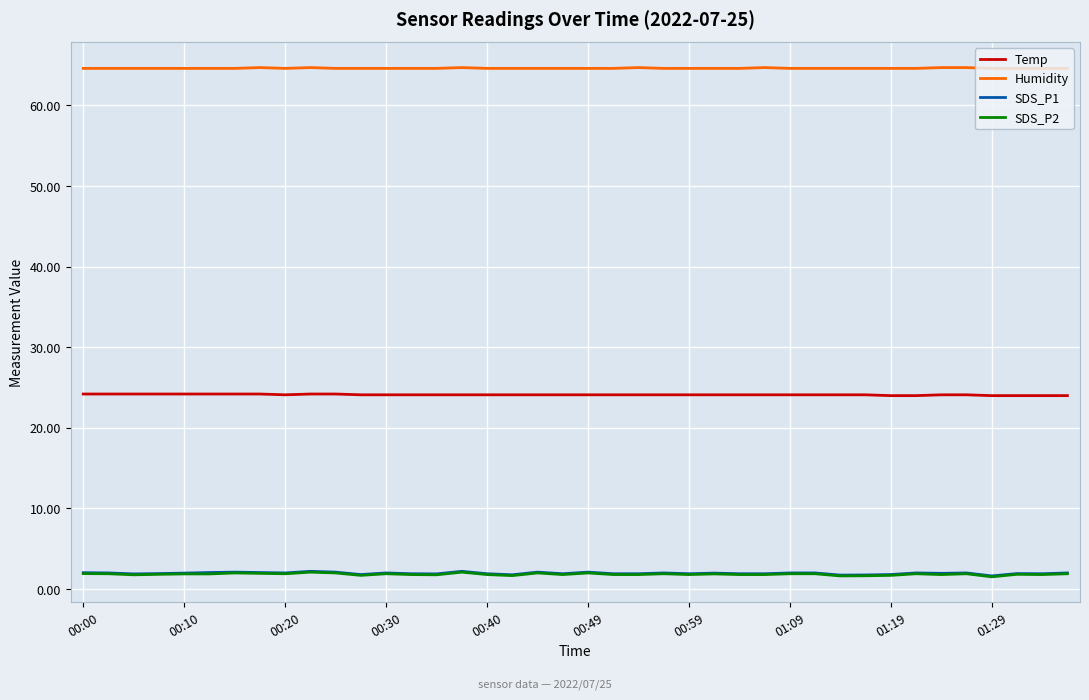

What is the average value of the Temp series?

24.1